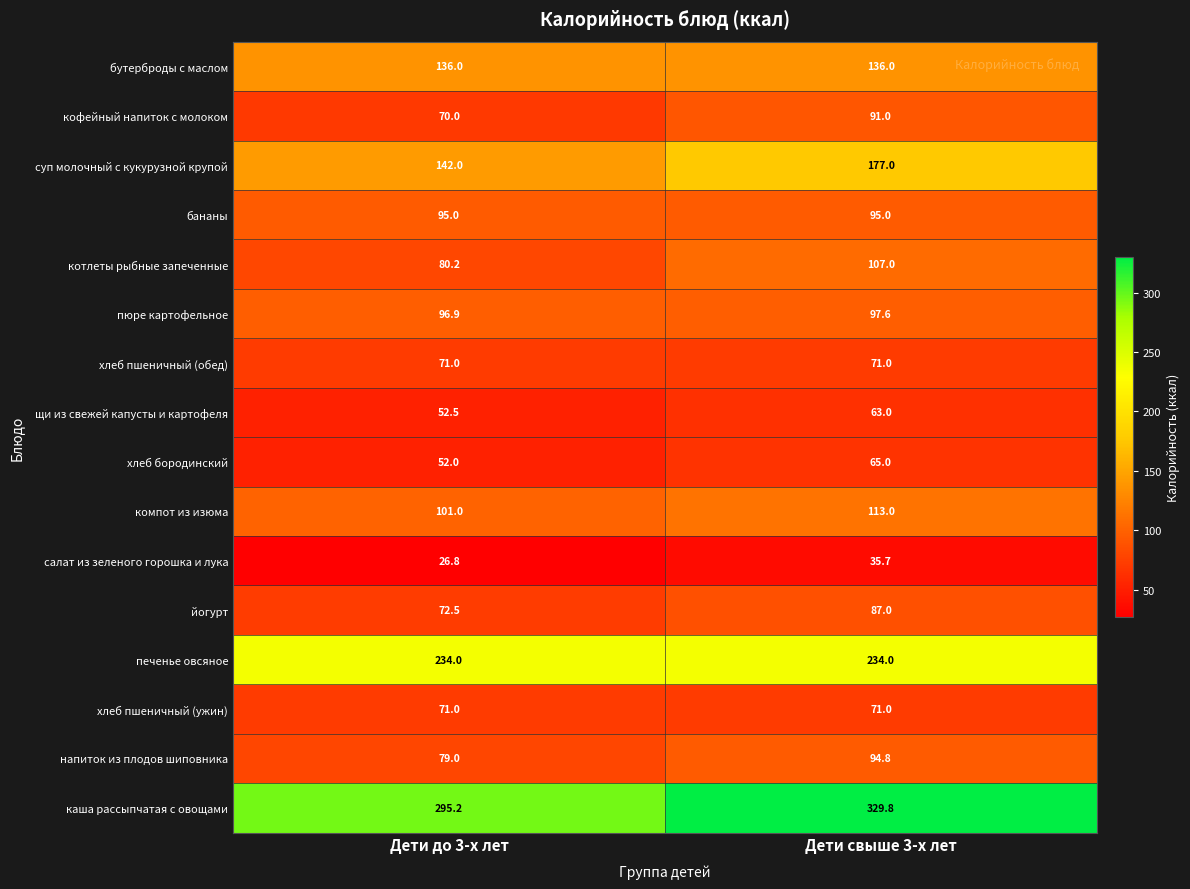

True or false: бутерброды с маслом has a value of 74.1 at Дети свыше 3-х лет.

False